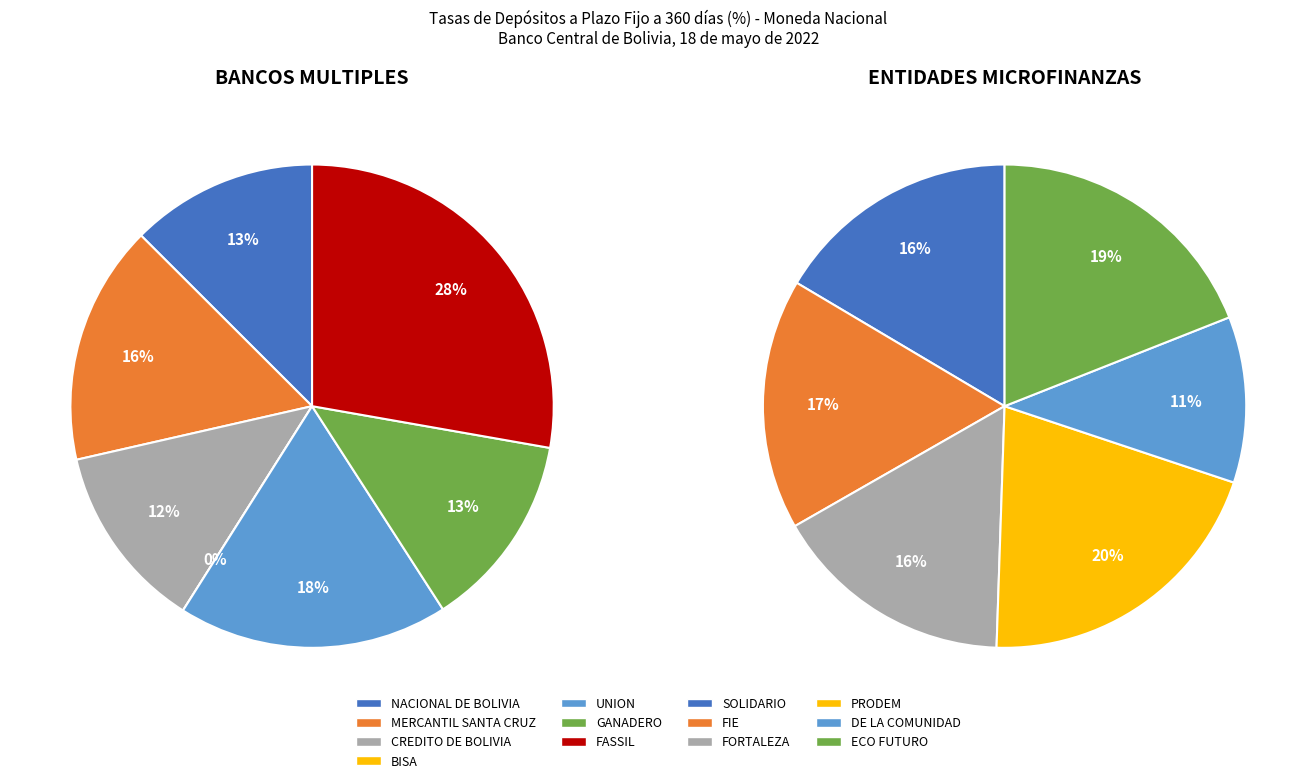

How many slices are in this pie chart?

14